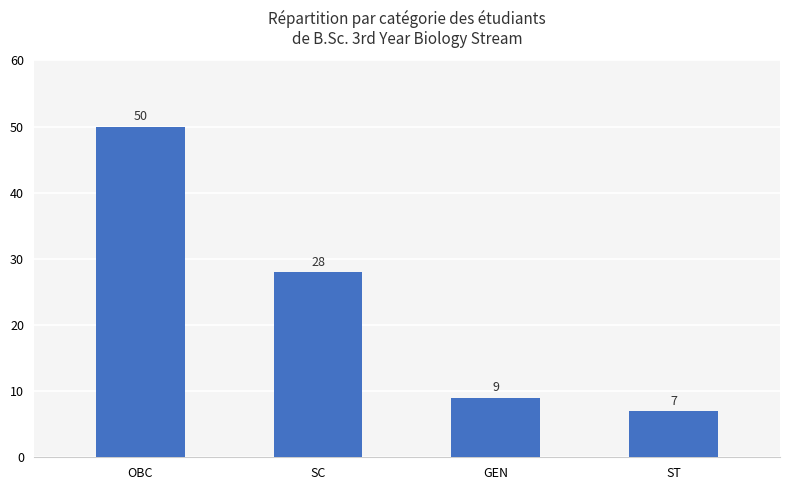

What is the label of the 4th bar from the right?

OBC